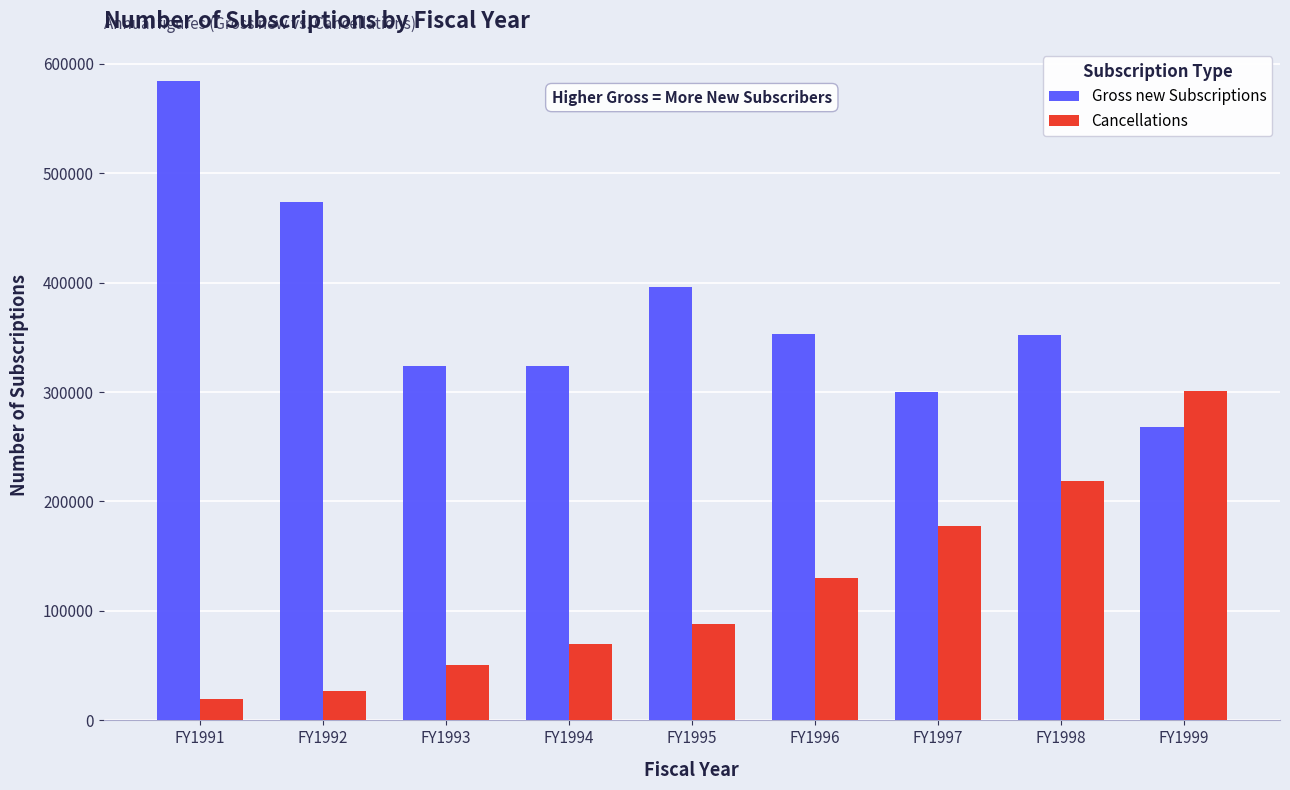

Which category has the lowest value across all series?

FY1991